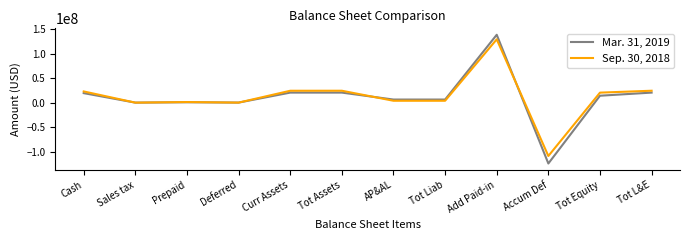

How many lines are shown in the chart?

2